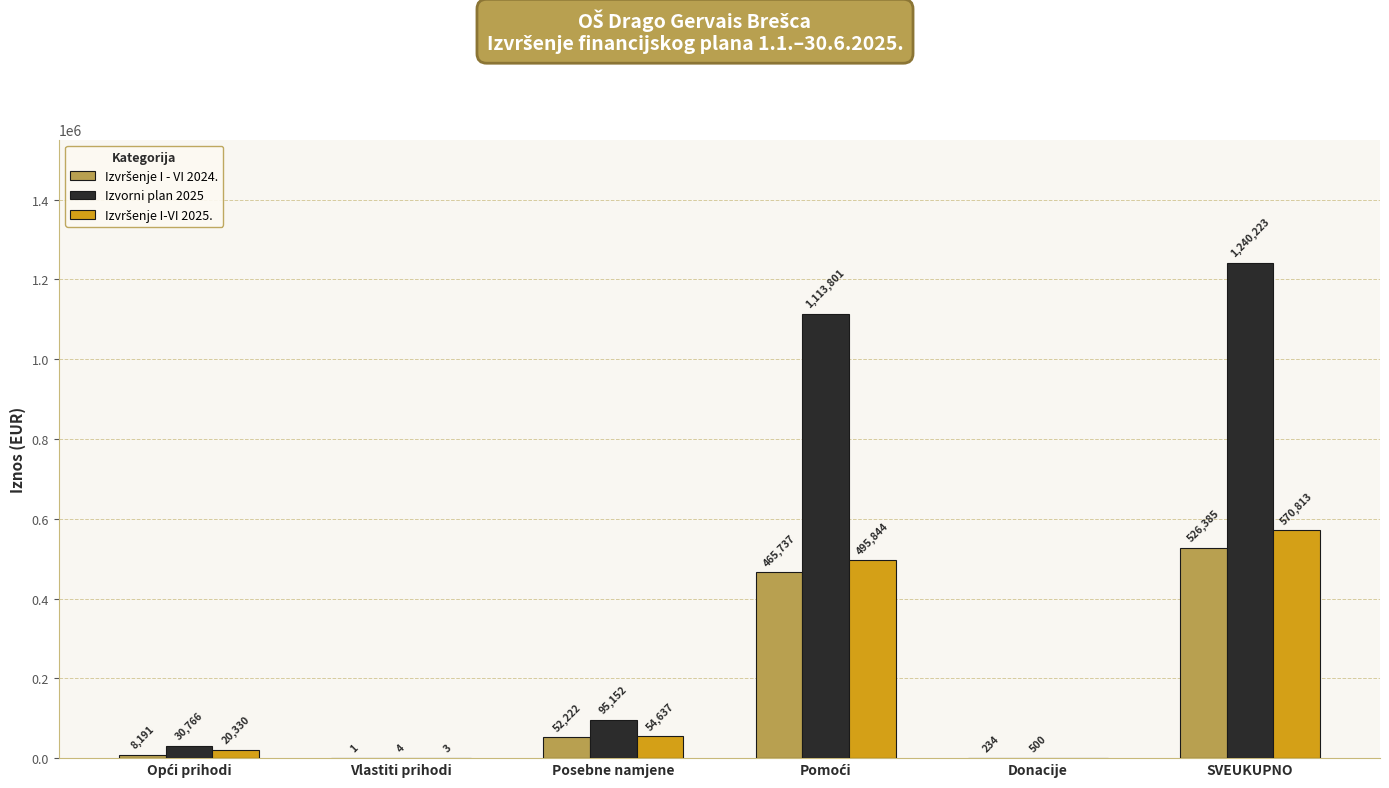

What is the maximum value shown in the chart?

1240222.5